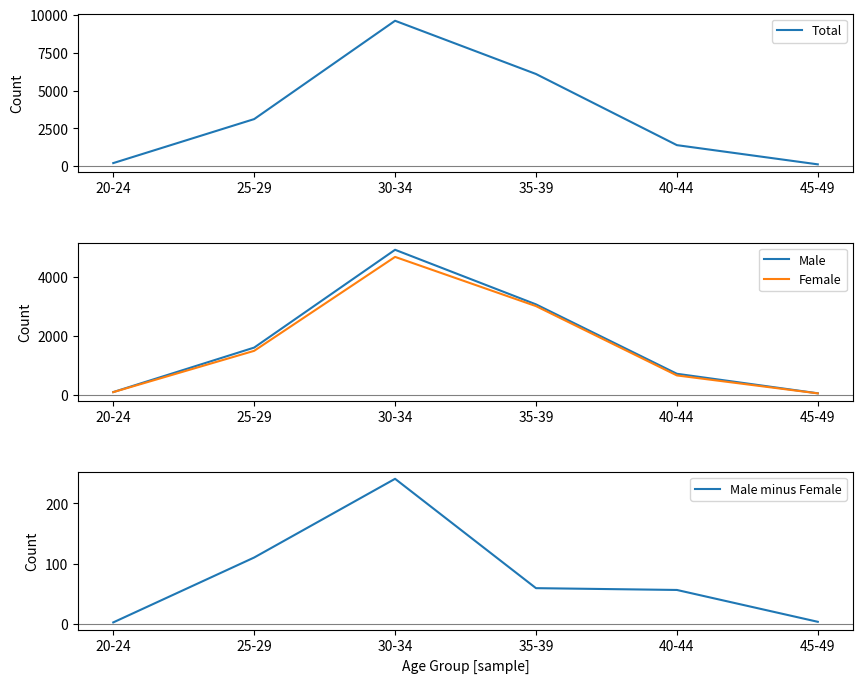

True or false: Male and Male minus Female intersect in this chart.

False